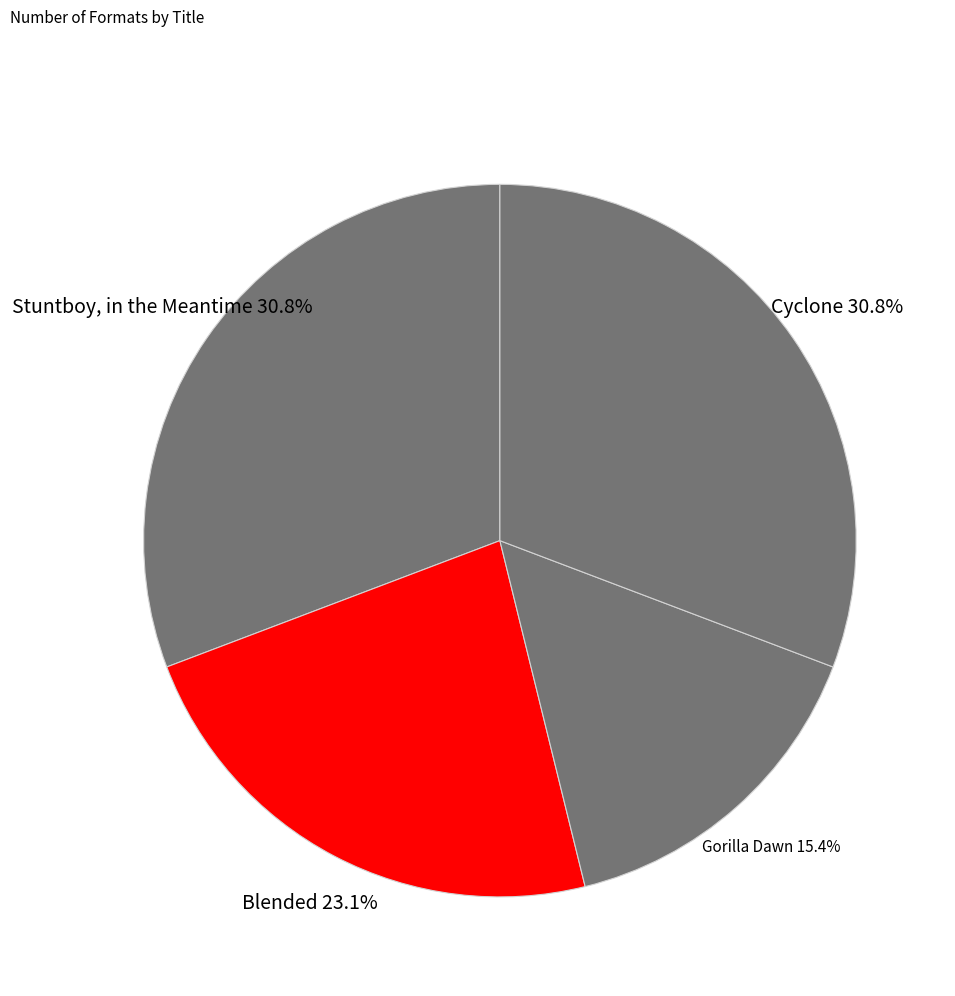

Is the sum of Stuntboy, in the Meantime and Blended greater than half?

Yes